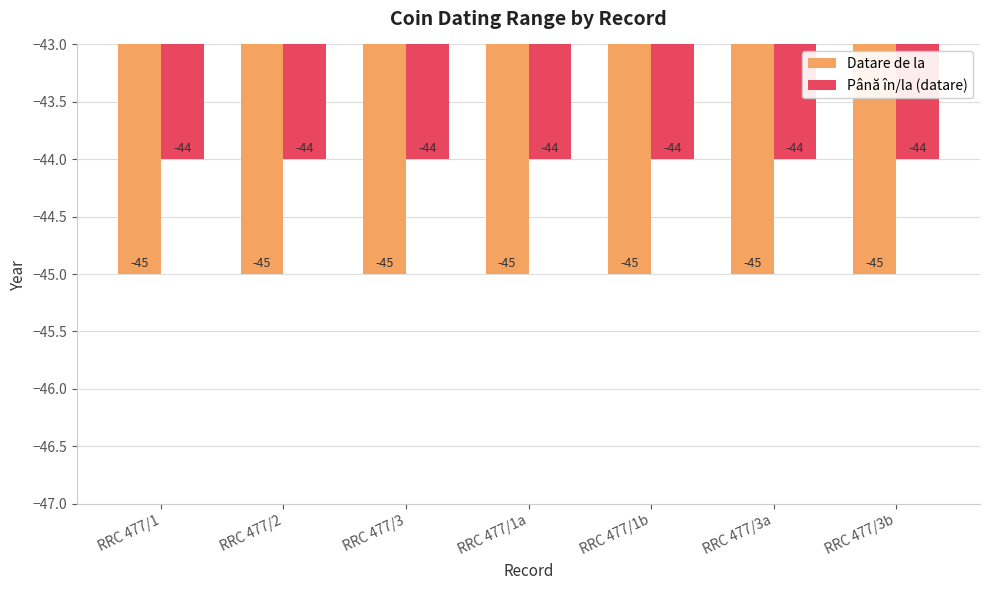

What is the label of the 4th bar from the right?

RRC 477/1a